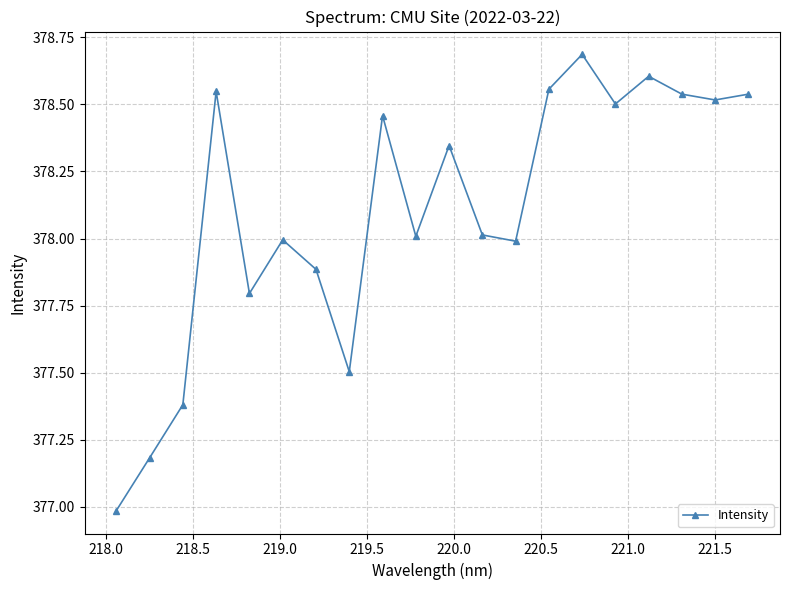

What is the average value?

378.1